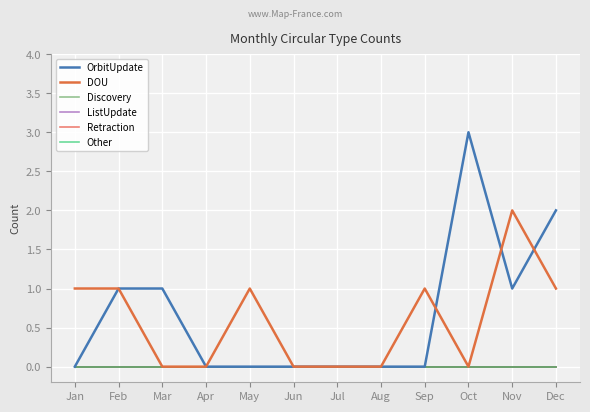

In OrbitUpdate, how many points are higher than both neighbors (excluding endpoints)?

1